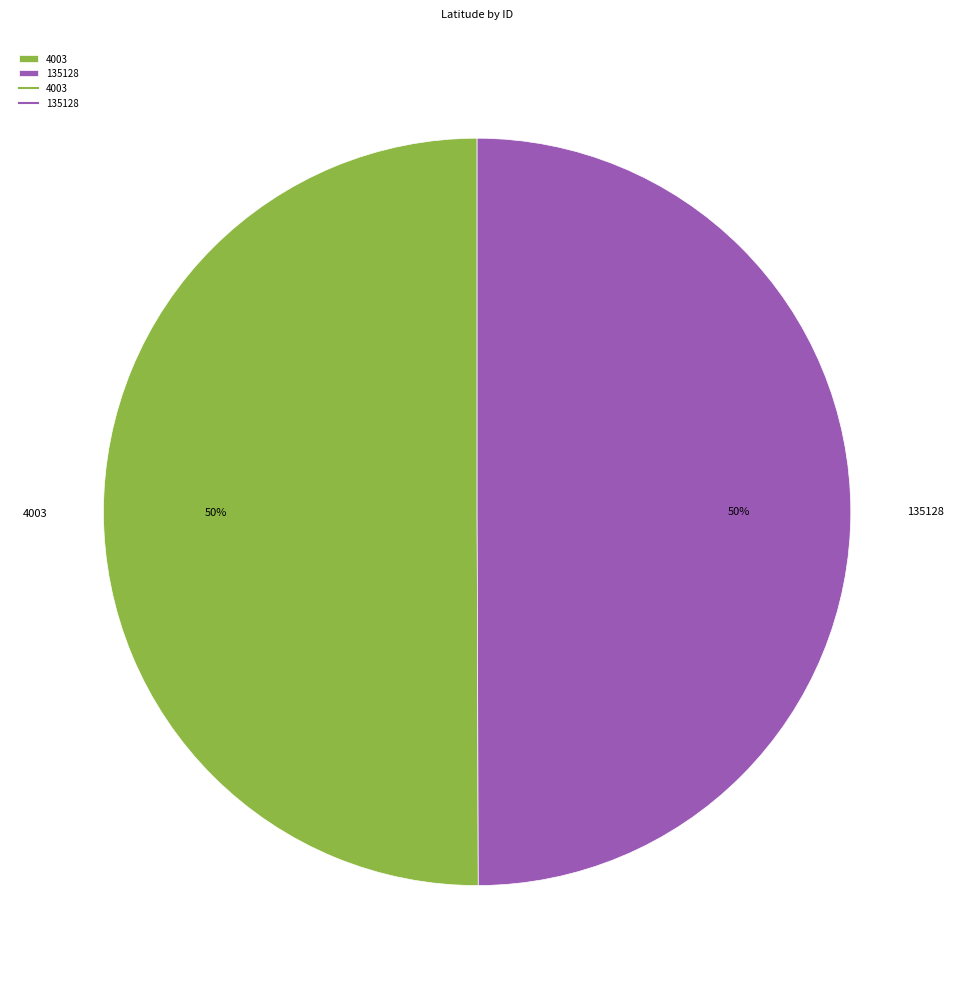

What is the ratio of the value at 4003 to the value at 135128?

1.0